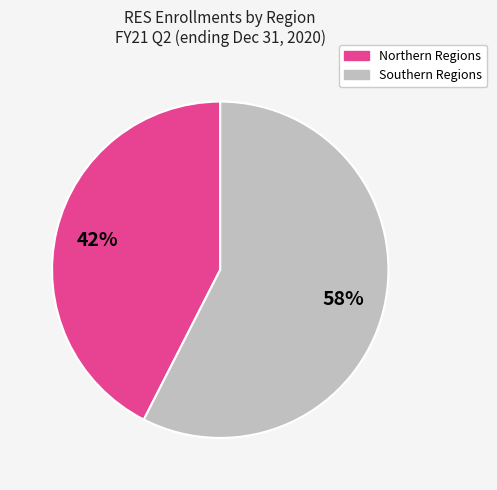

To the nearest percent, what is the average slice percentage?

50%